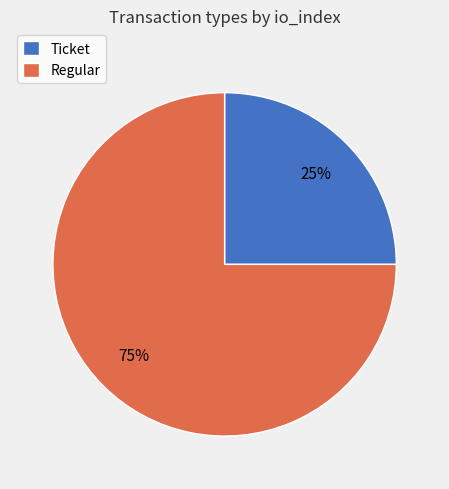

Between Ticket and Regular, which is larger?

Regular